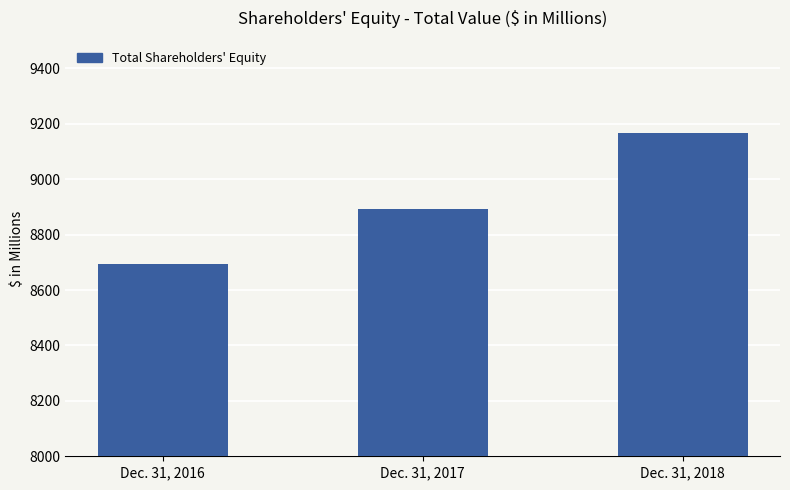

Reading left to right, extract all data points from this chart.

Dec. 31, 2016=8693.8	Dec. 31, 2017=8893.1	Dec. 31, 2018=9165.3